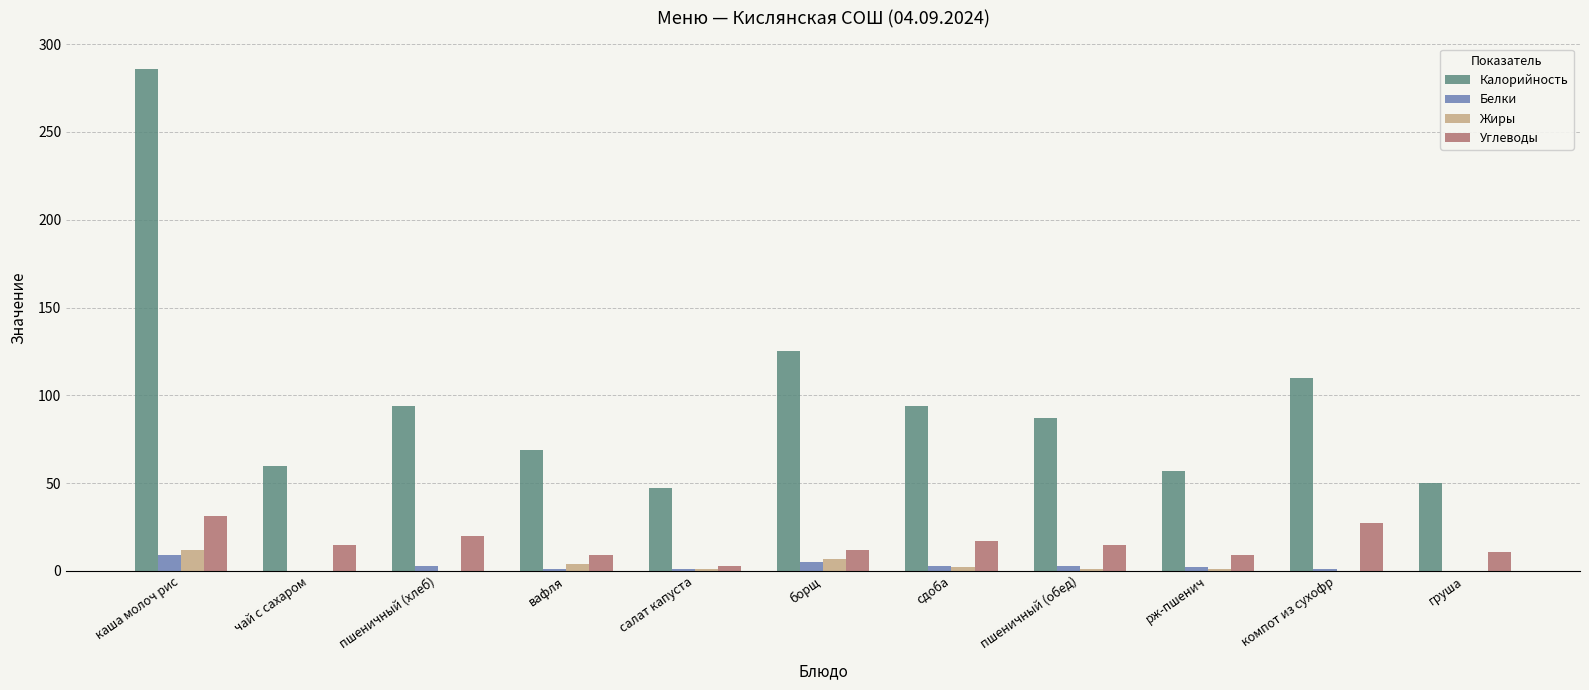

The value of Калорийность at чай с сахаром is 60. True or false?

True